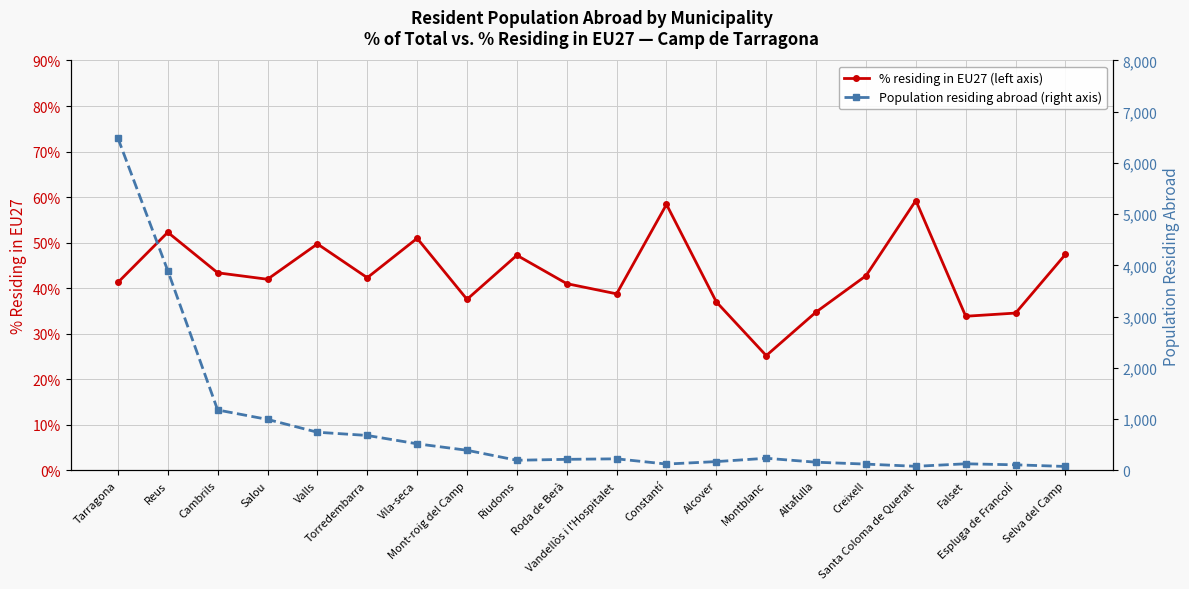

What is the sum of the % residing in EU27 (left axis) values at Altafulla and Constantí?

93.2